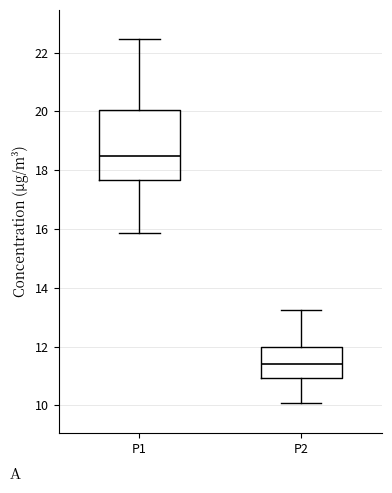

Where does the median line of the box for P1 sit on the y-axis? The values are not printed on the chart, so give them approximately, as read against the axis.

18.6